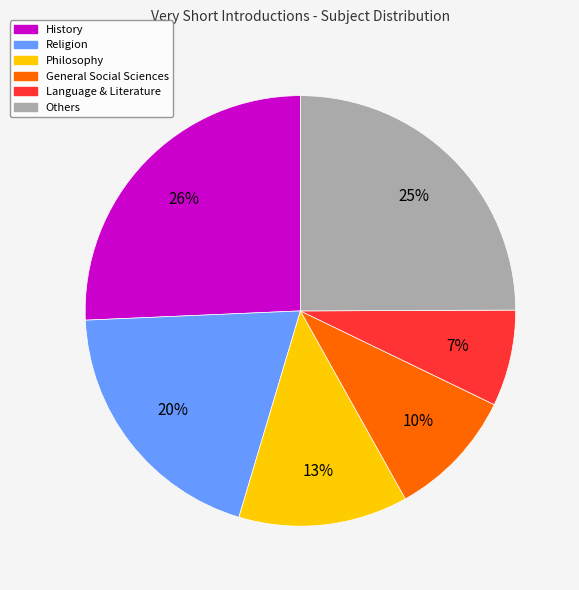

Combined, do Philosophy and Language & Literature account for over 50%?

No